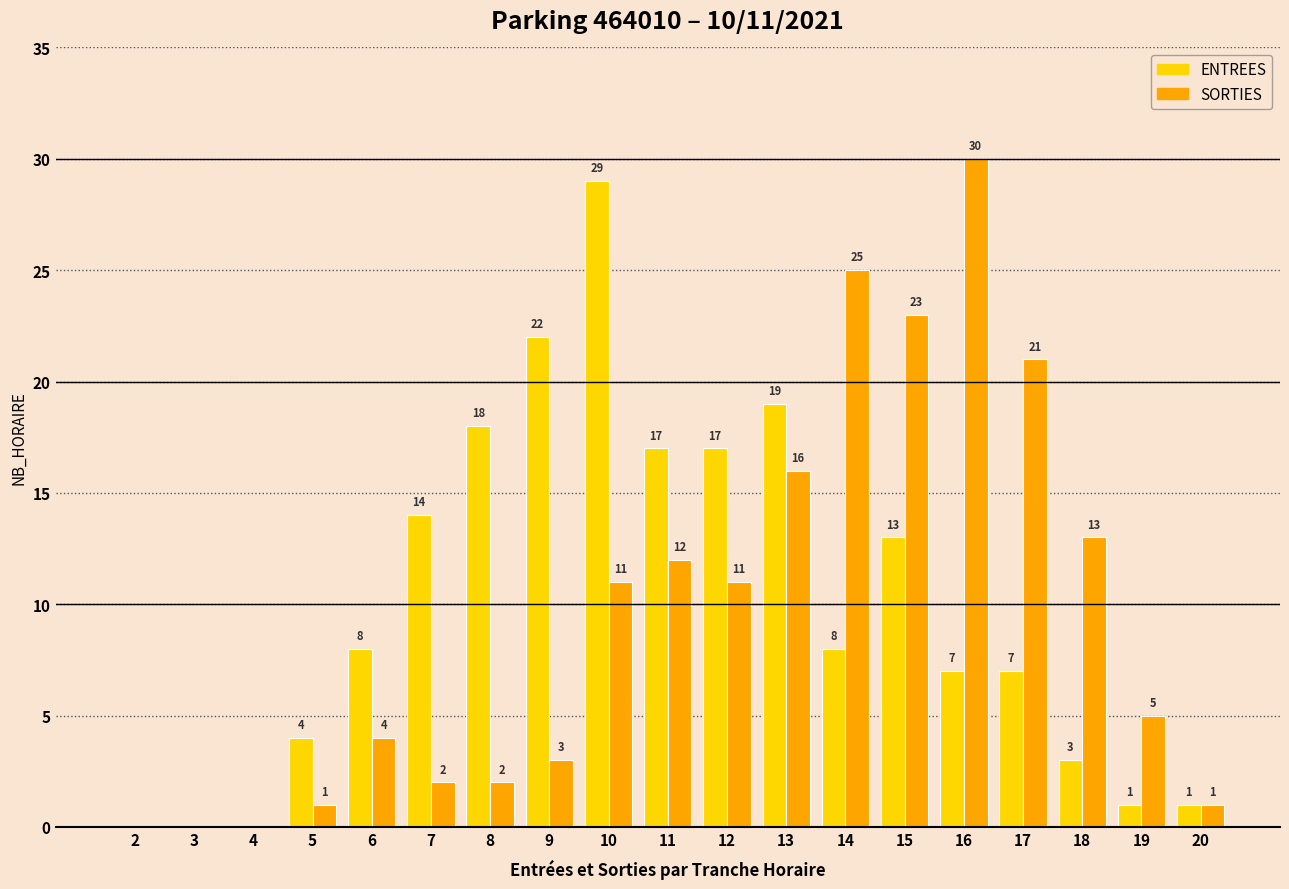

Which series has the largest total across all categories?

ENTREES